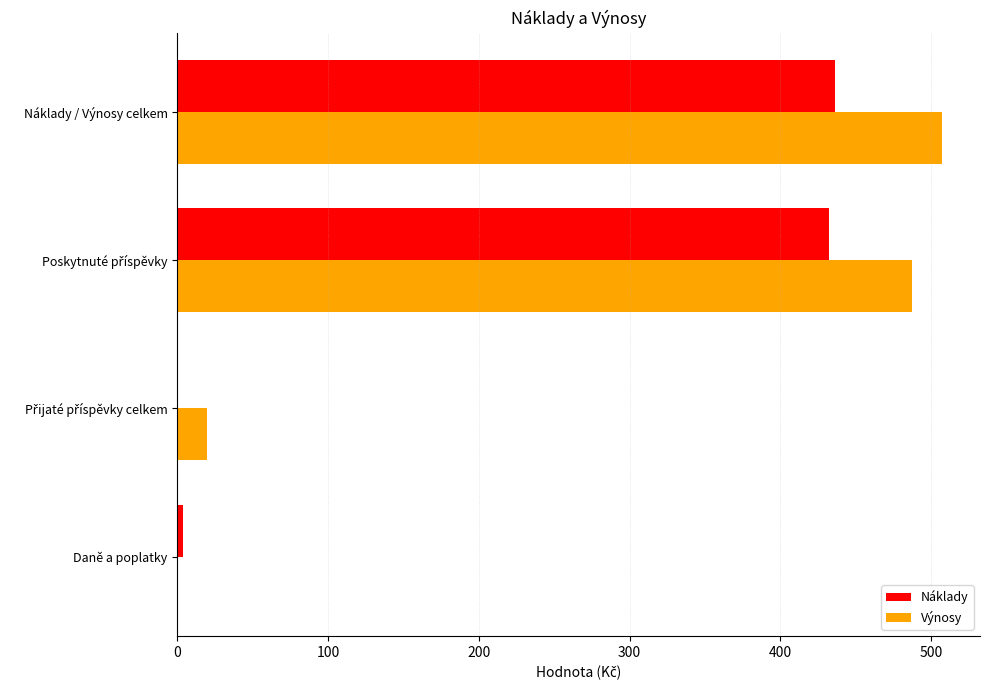

Is it true that Náklady equals 436 at Náklady / Výnosy celkem?

True